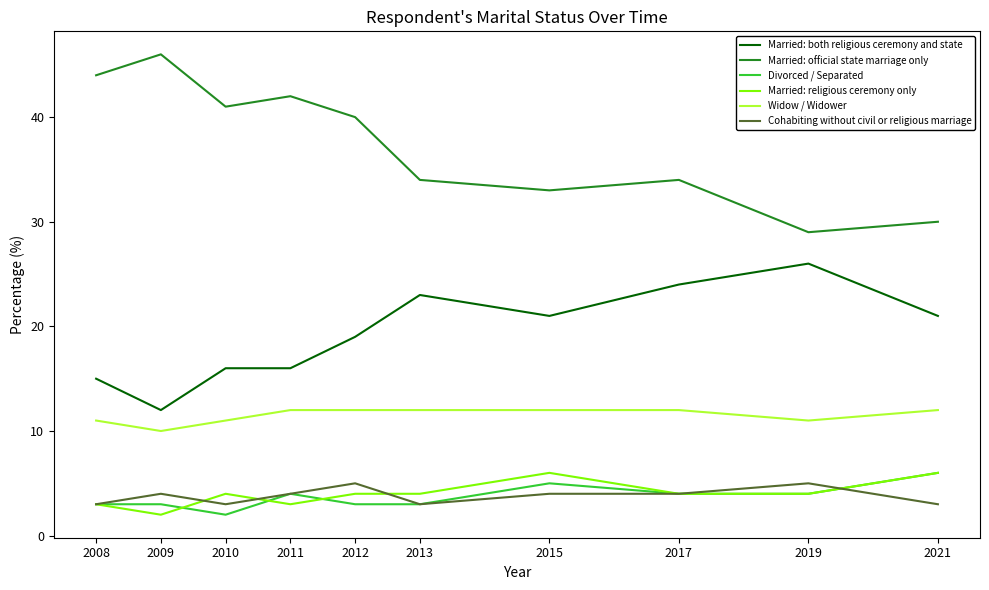

What are all the series names shown in the legend?

Married: both religious ceremony and state, Married: official state marriage only, Divorced / Separated, Married: religious ceremony only, Widow / Widower, Cohabiting without civil or religious marriage